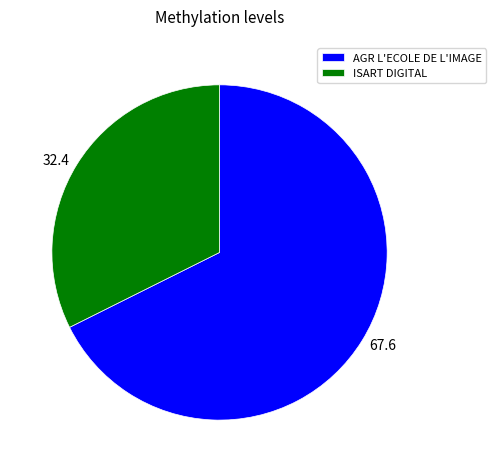

Is it true that AGR L'ECOLE DE L'IMAGE is 68% of the pie?

True